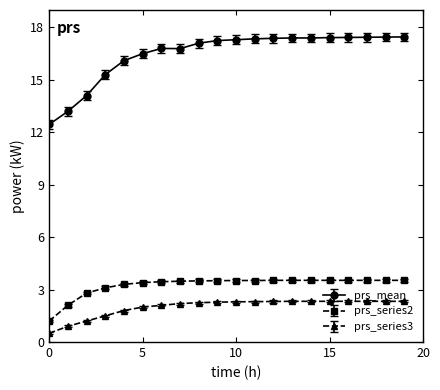

Which series has the largest total across all categories?

prs_mean